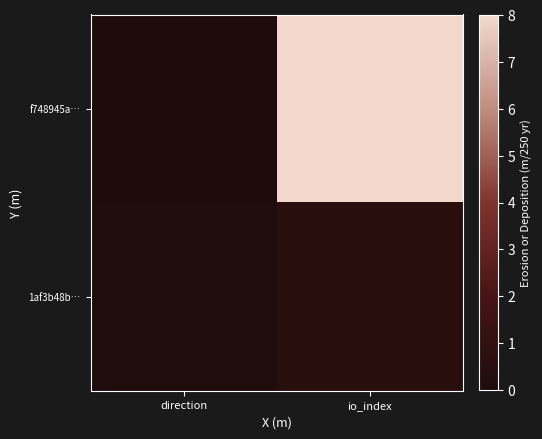

Rank the series by their maximum value, from lowest to highest.

1af3b48b…, f748945a…